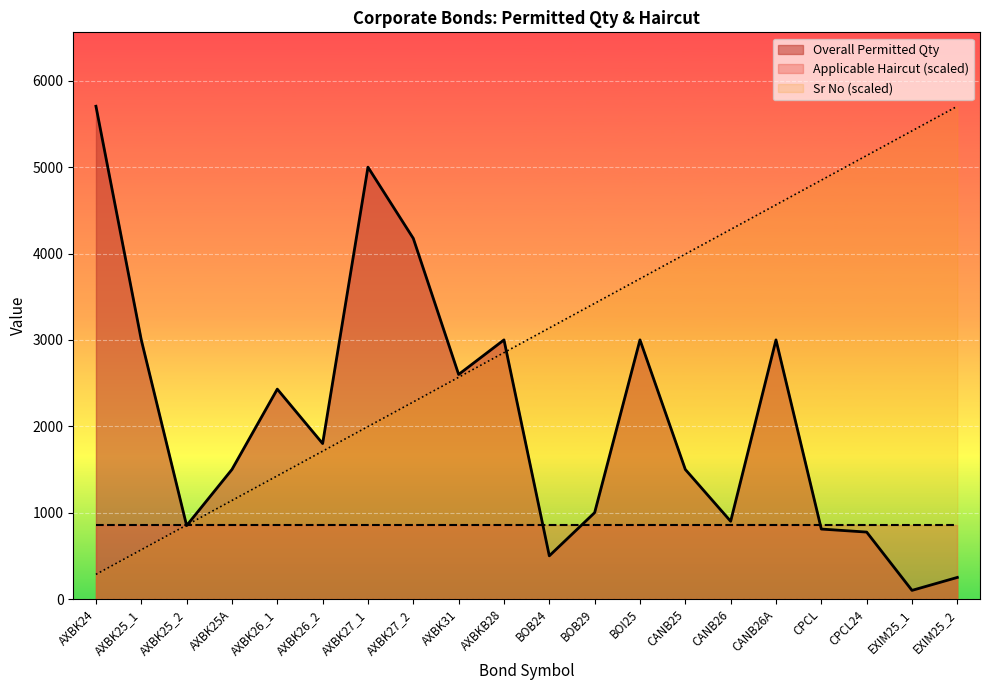

How many lines are shown in the chart?

3